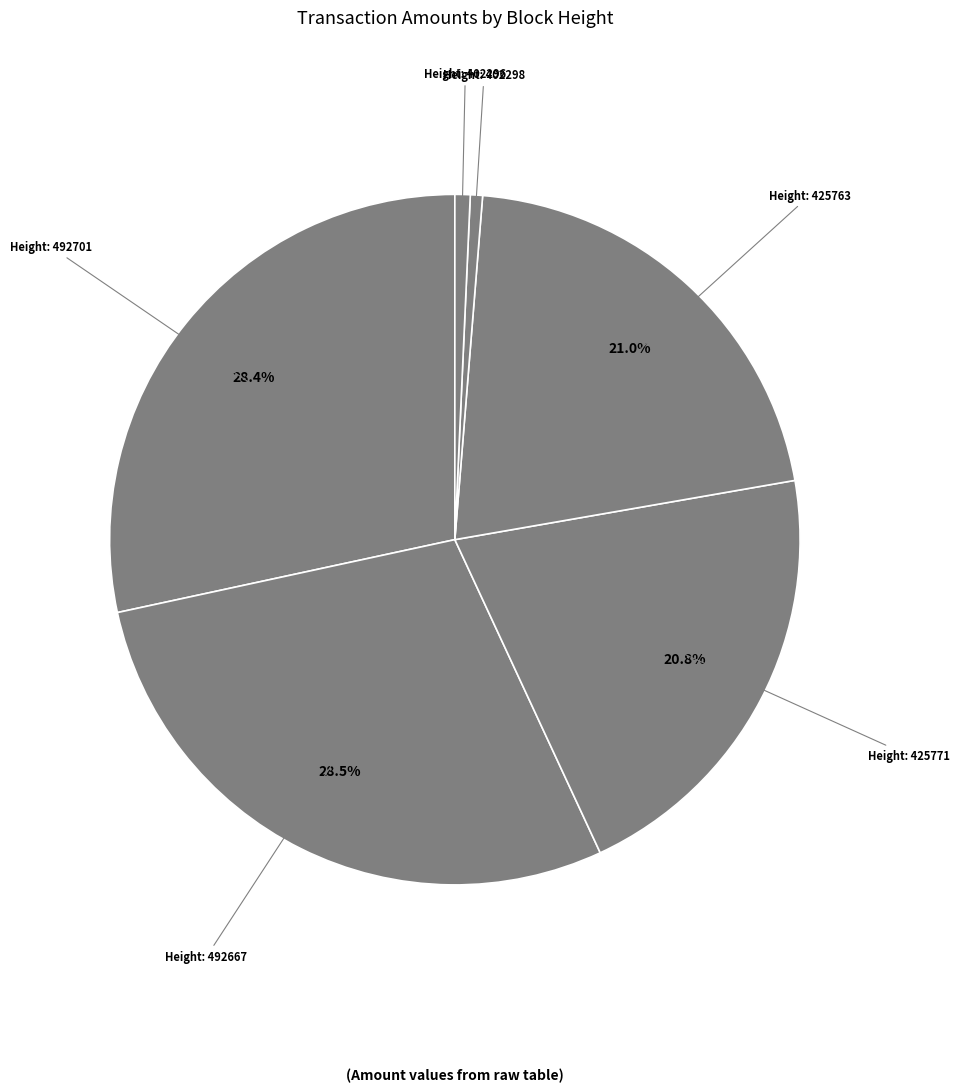

Does any single category account for the majority?

No